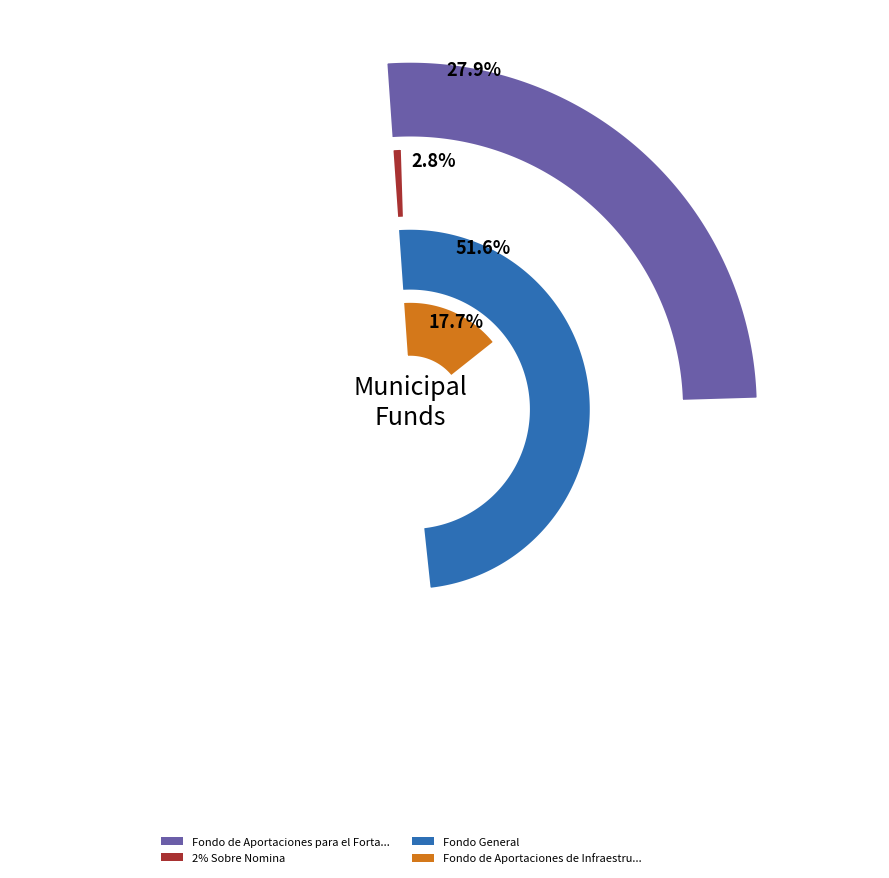

Is it true that ARENAL EL is 1% of the pie?

False